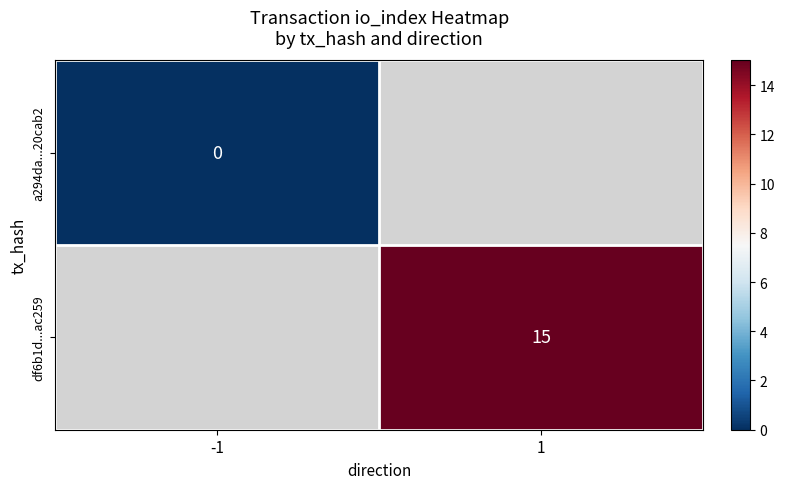

True or false: df6b1d...ac259 has a value of 20 at 1.

False